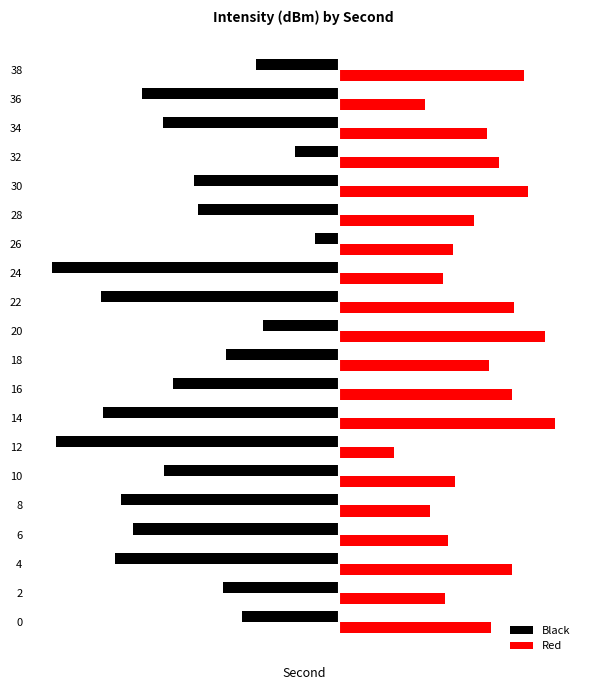

What is the minimum value for Black?

-5.8